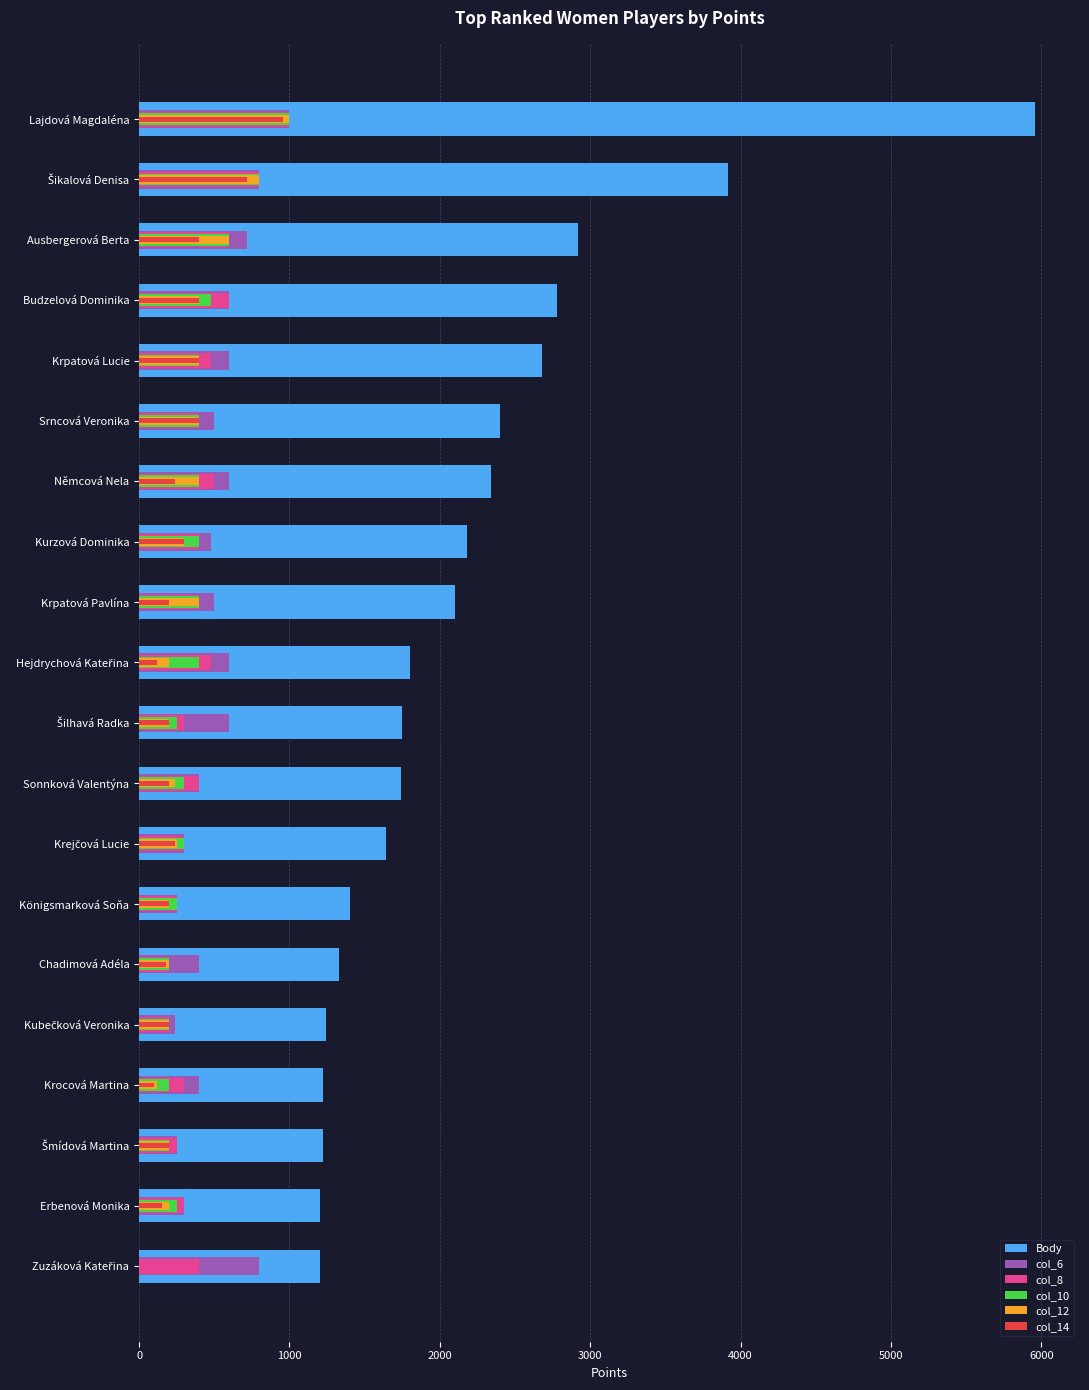

Read the col_10 value at Lajdová Magdaléna, to the nearest 100.

1000